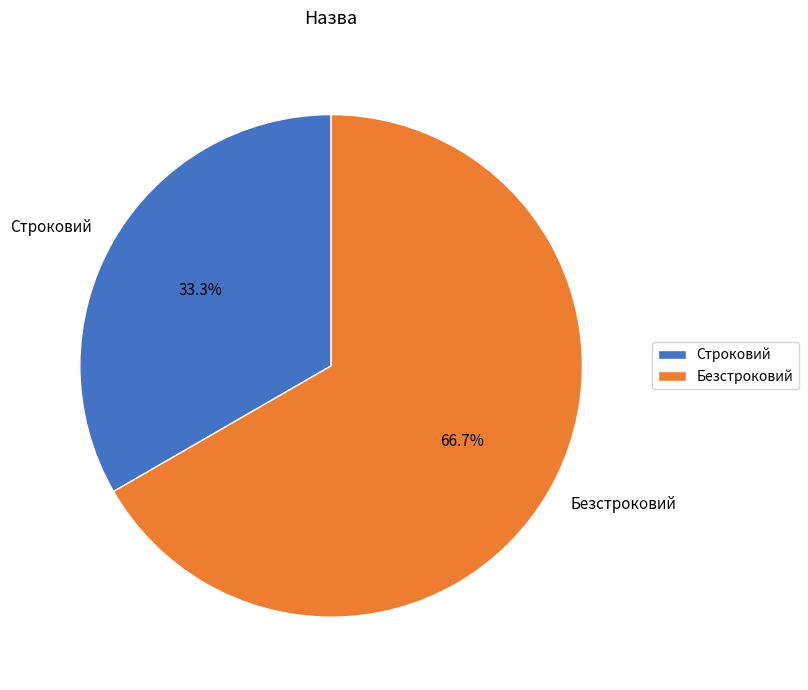

To the nearest percent, what percentage of the pie is Строковий?

33%